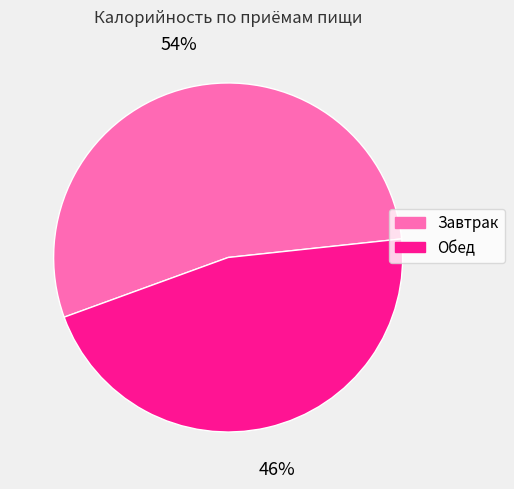

How many slices are in this pie chart?

2